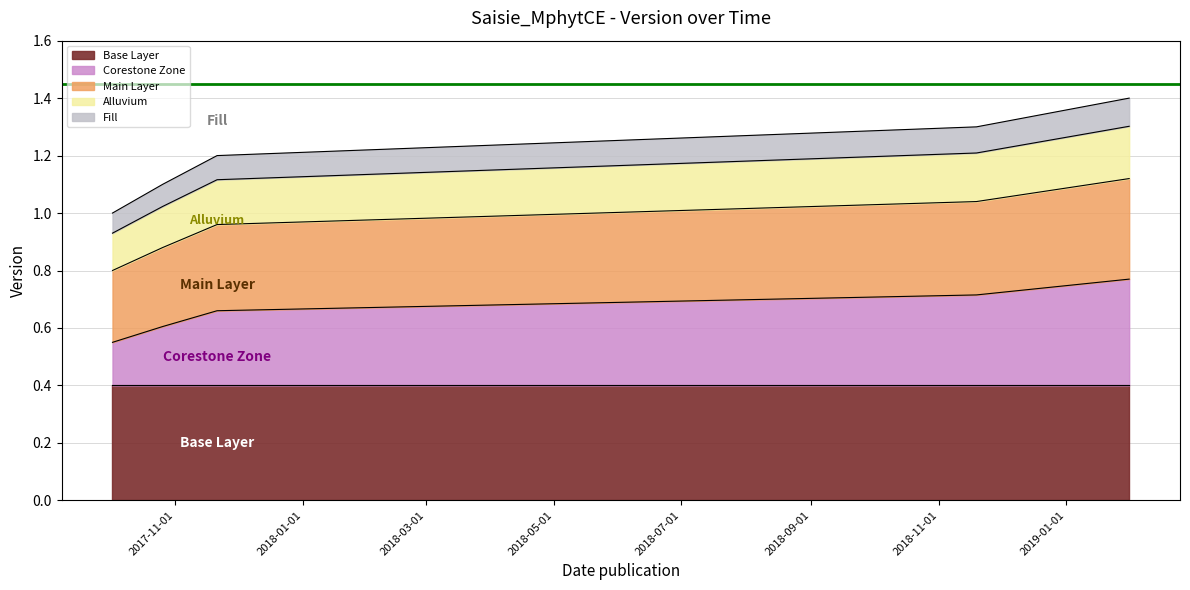

What is the difference between the values at 2017-10-26 and 2017-10-02?

0.1